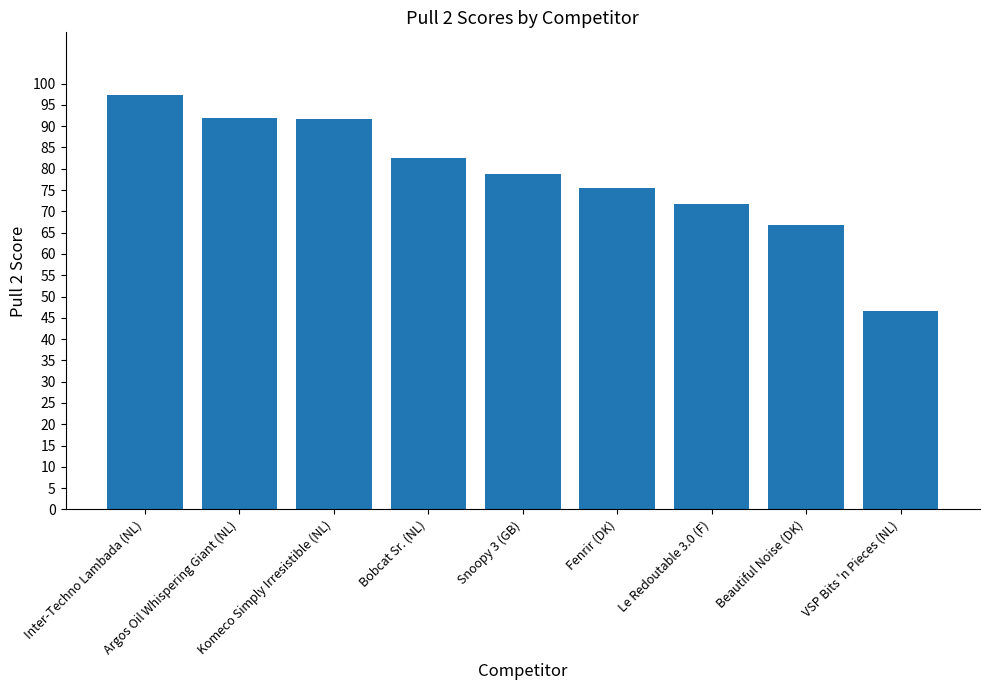

What is the change in value from Snoopy 3 (GB) to Fenrir (DK)?

-3.5